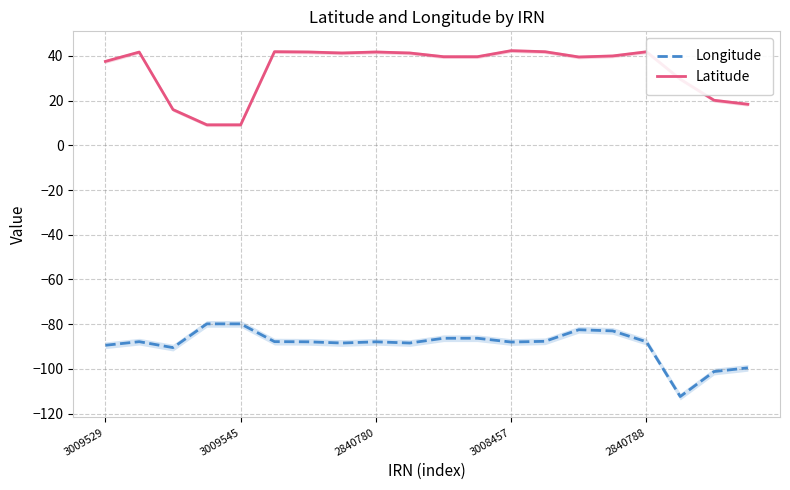

Rank the series by their maximum value, from lowest to highest.

Longitude, Latitude